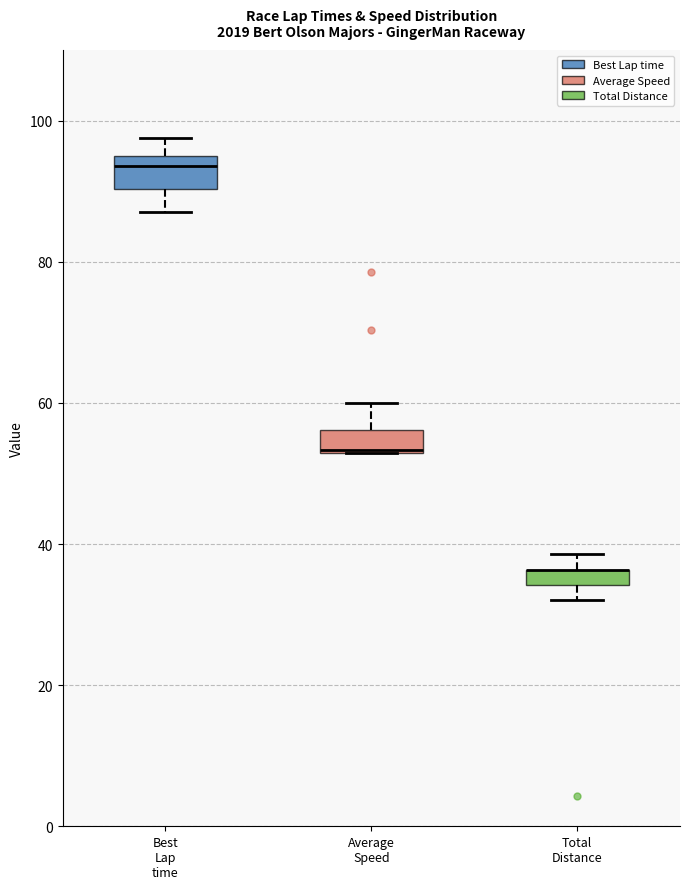

Where does the upper whisker of the box for Average Speed end on the y-axis? The values are not printed on the chart, so give them approximately, as read against the axis.

60